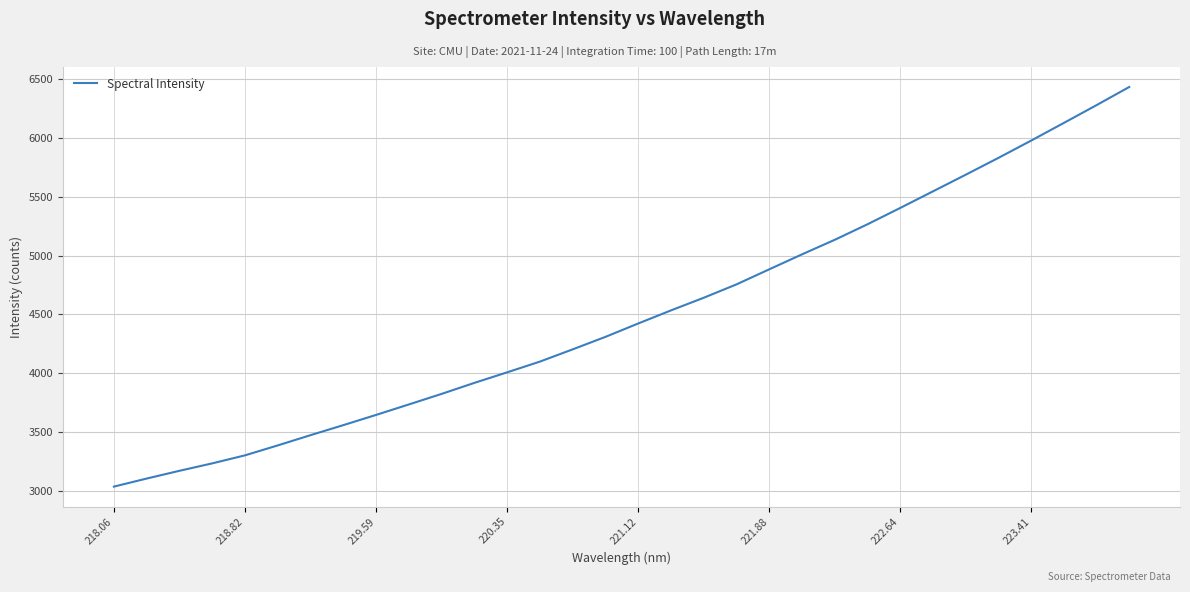

What is the greatest value displayed?

6434.8